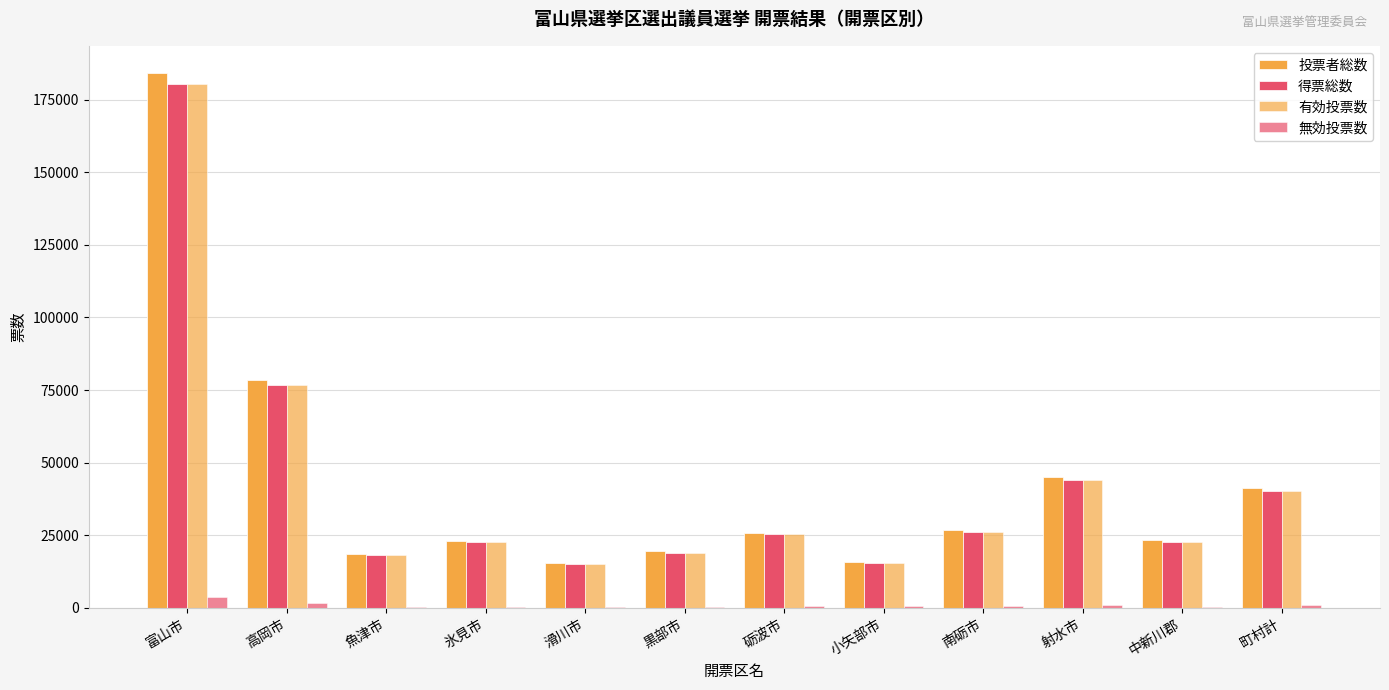

What is the minimum value shown in the chart?

334